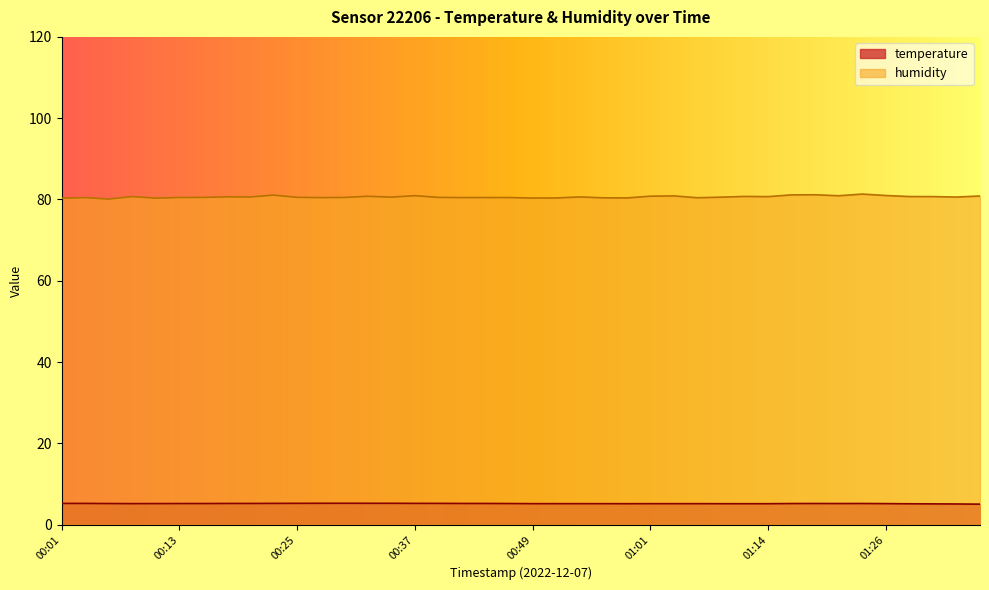

Between 00:06 and 00:30, which series saw the biggest shift?

humidity